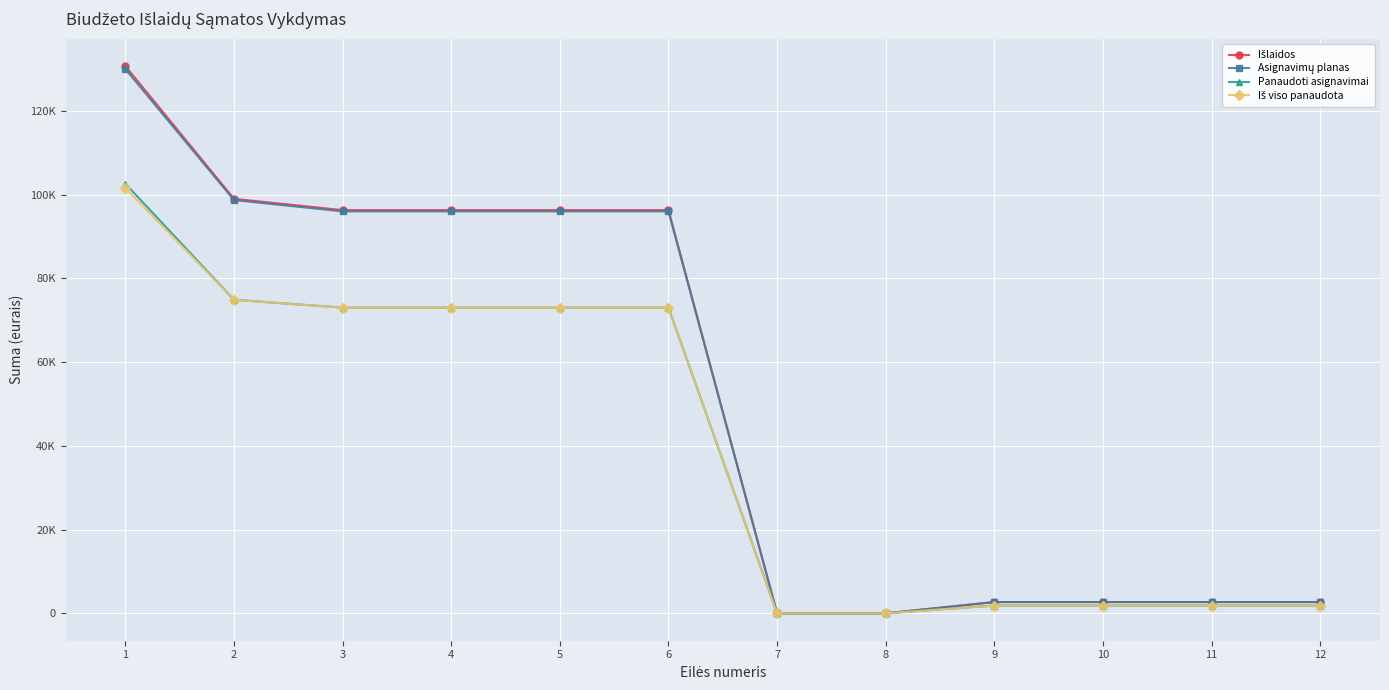

Is this an area chart (filled region under the line)?

No